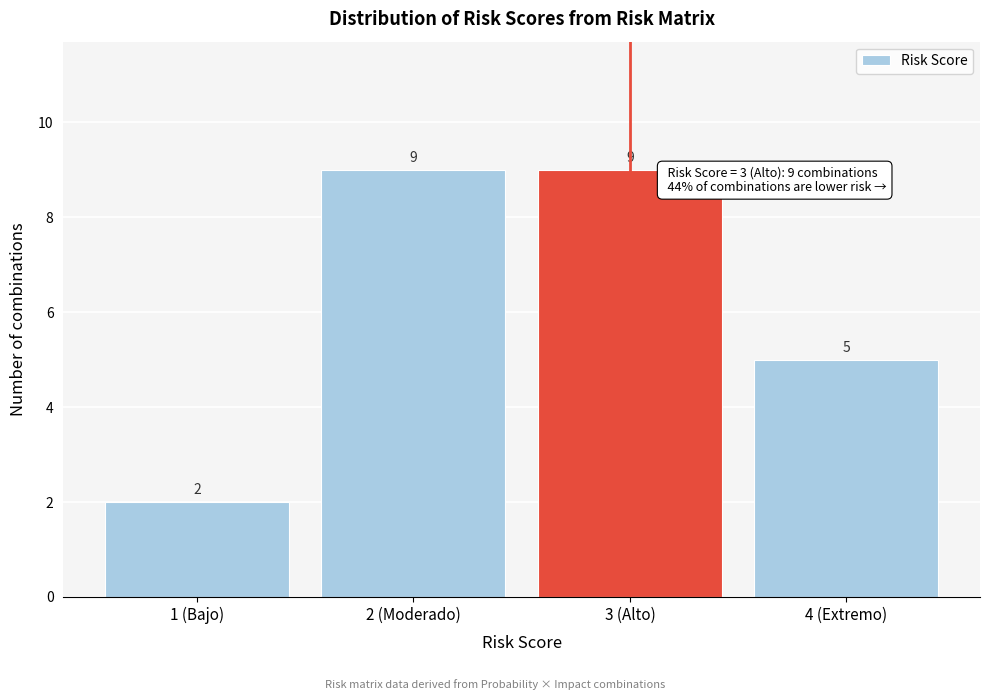

Reading left to right, transcribe all the data shown in this chart.

2	9	9	5